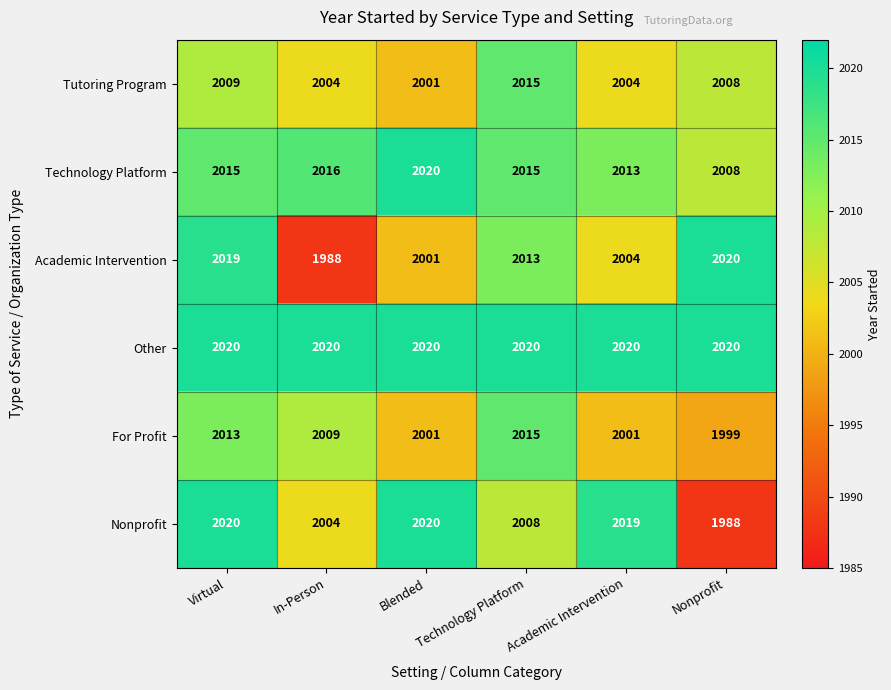

Between Blended and Academic Intervention, which series saw the biggest shift?

Technology Platform